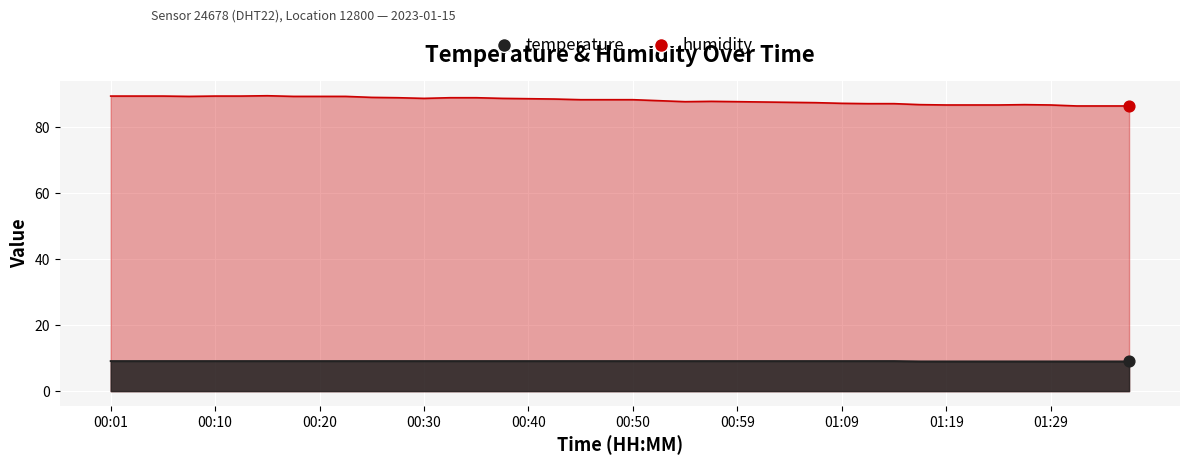

Which series has the largest Y range (max minus min)?

humidity